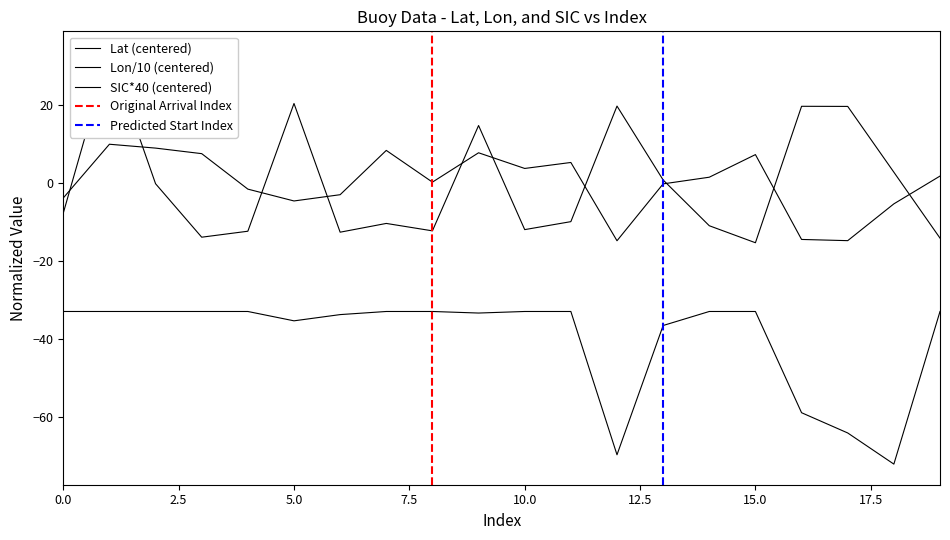

What is the difference between the second highest and second lowest values in the SIC series?

36.8